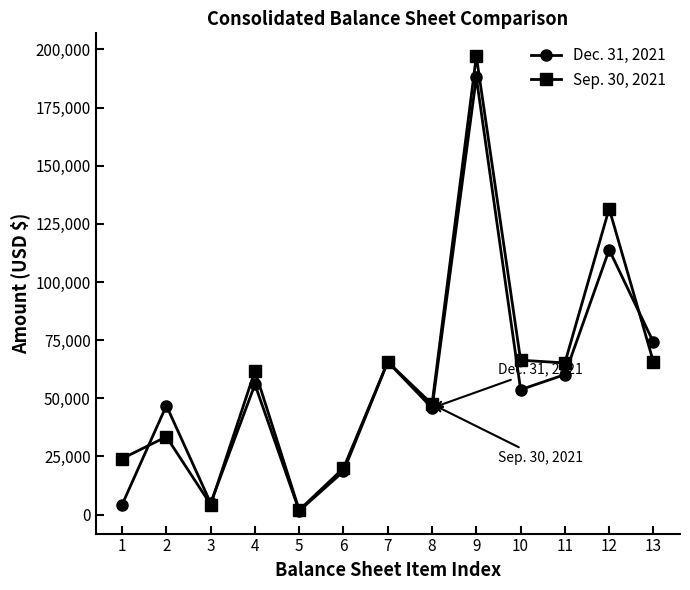

Rank the series at 4 from highest to lowest value.

Sep. 30, 2021, Dec. 31, 2021